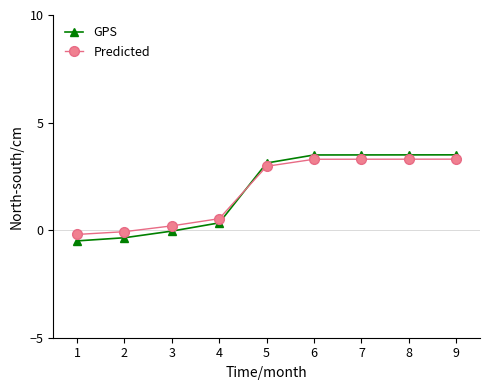

After their last crossing, which series has the higher values: Predicted or GPS?

GPS